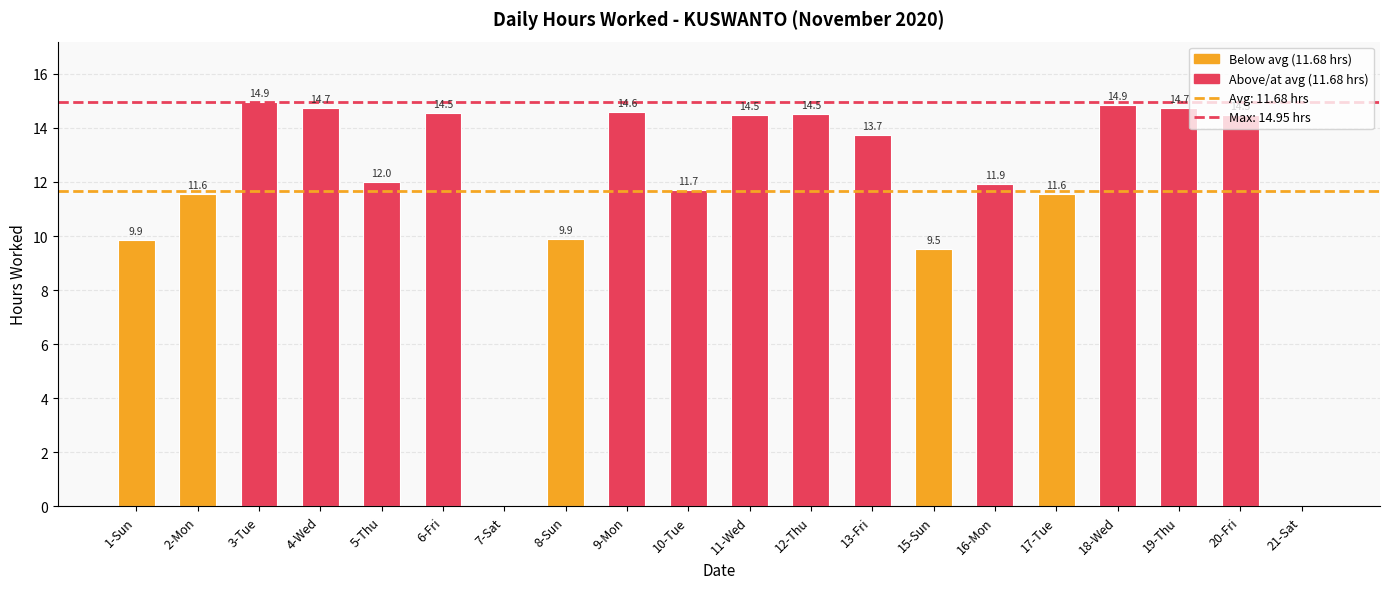

Between 13-Fri and 20-Fri, which is larger?

20-Fri